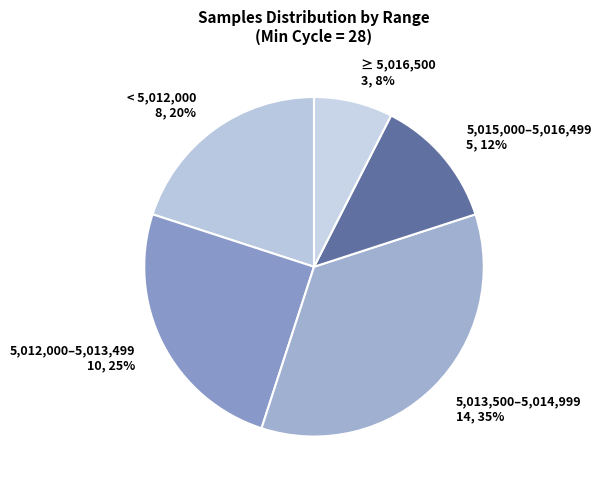

Which slice is the largest?

5,013,500–5,014,999 14, 35%